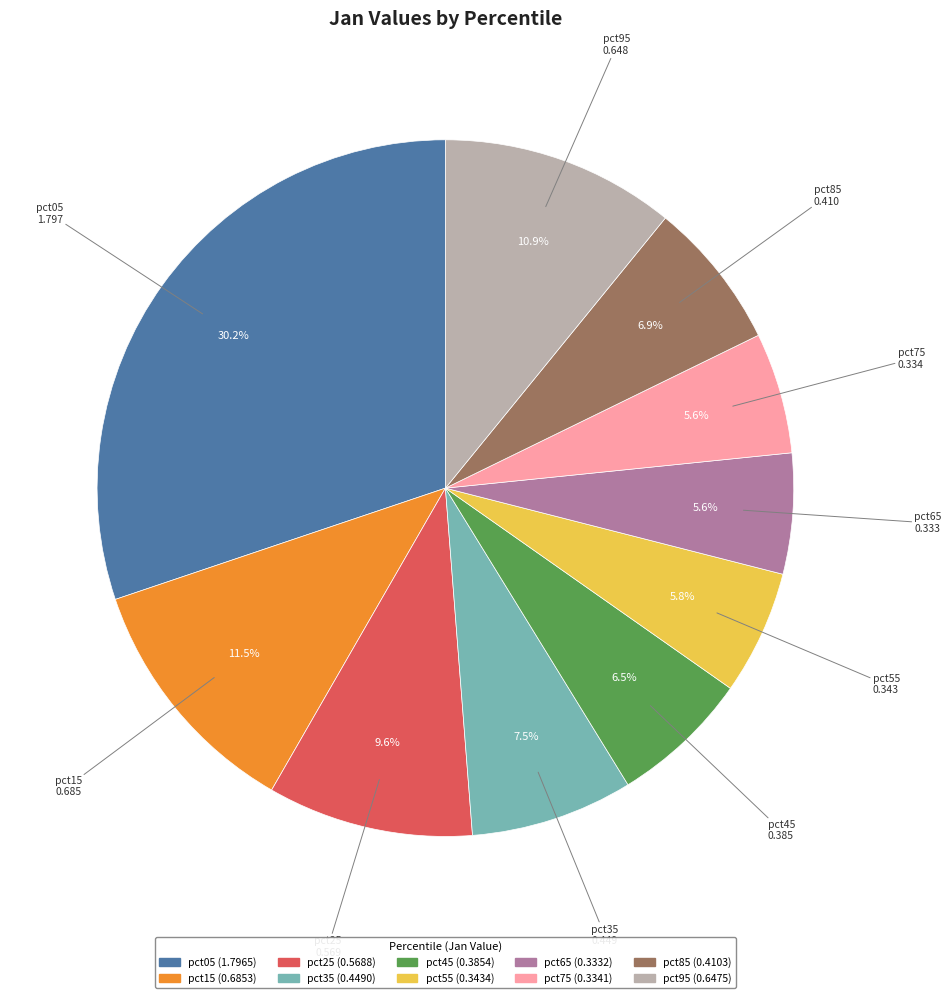

Is there any slice that represents more than half of the pie?

No